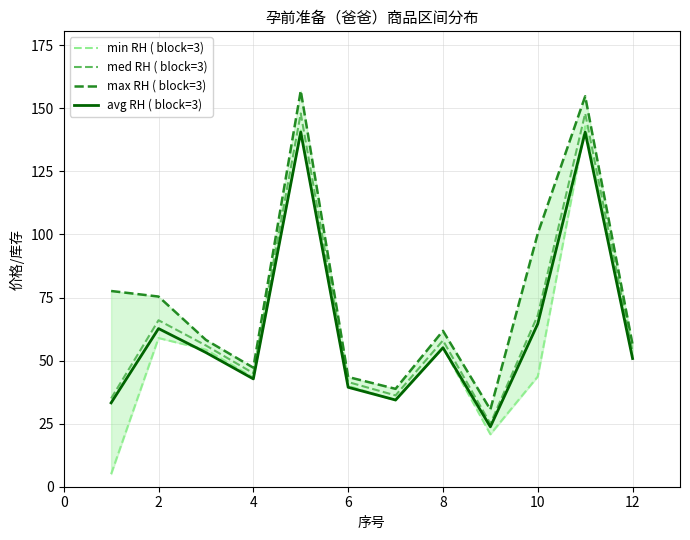

What is the difference between the second highest and second lowest values in the min RH ( block=3) series?

120.5